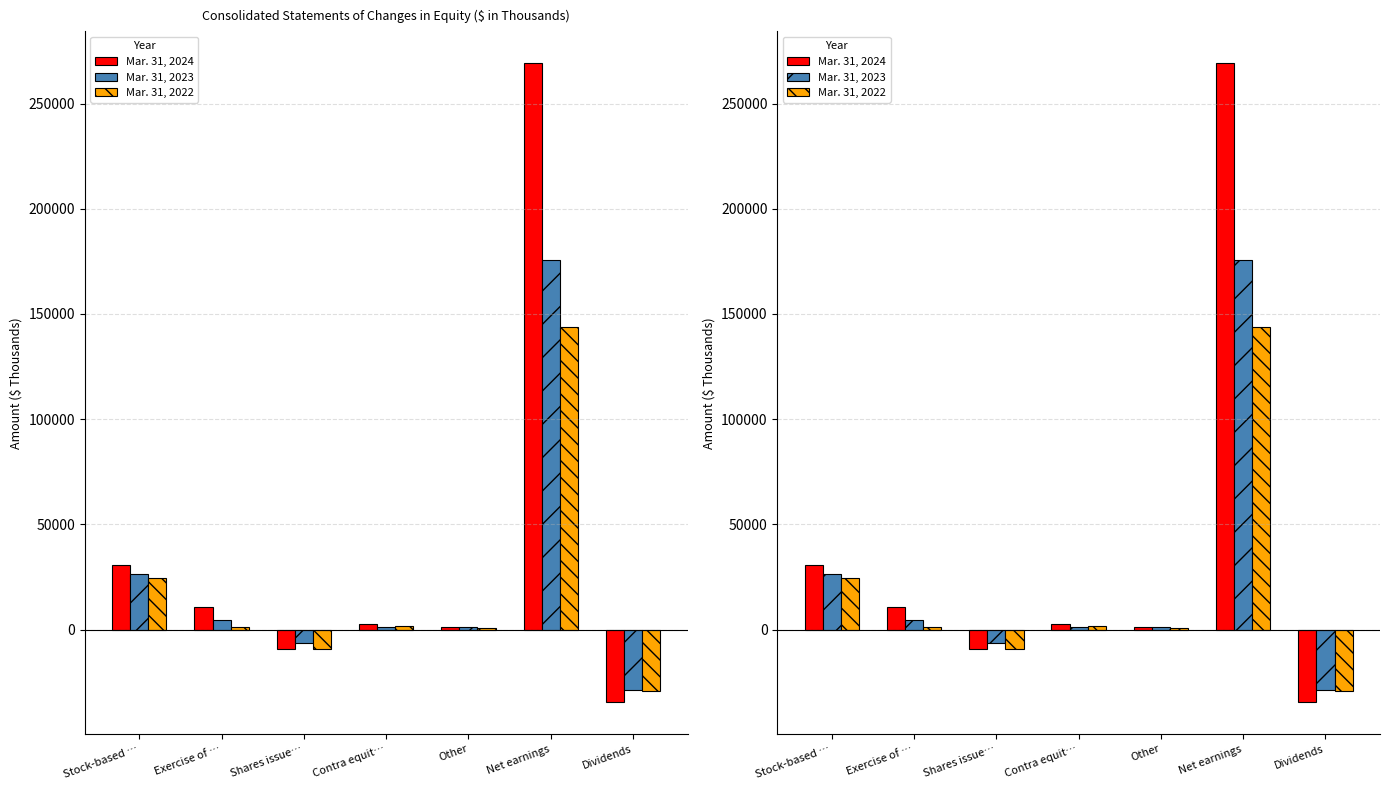

Reading right to left, extract all data points from this chart.

Mar. 31, 2024: Dividends=-34481	Net earnings=269096	Other=1128	Contra equit…=2463	Shares issue…=-9166	Exercise of …=10786	Stock-based …=30607
Mar. 31, 2023: Dividends=-28537	Net earnings=175810	Other=1051	Contra equit…=1157	Shares issue…=-6453	Exercise of …=4393	Stock-based …=26371
Mar. 31, 2022: Dividends=-29353	Net earnings=143911	Other=828	Contra equit…=1735	Shares issue…=-9150	Exercise of …=1336	Stock-based …=24289